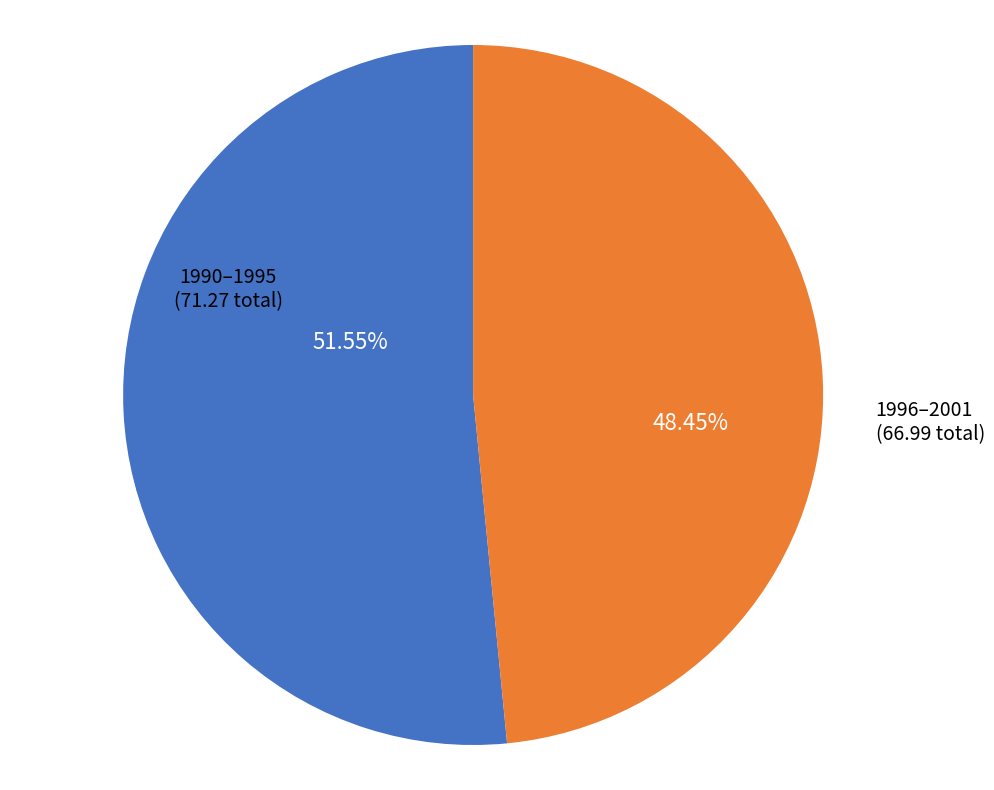

Does any single category account for the majority?

Yes